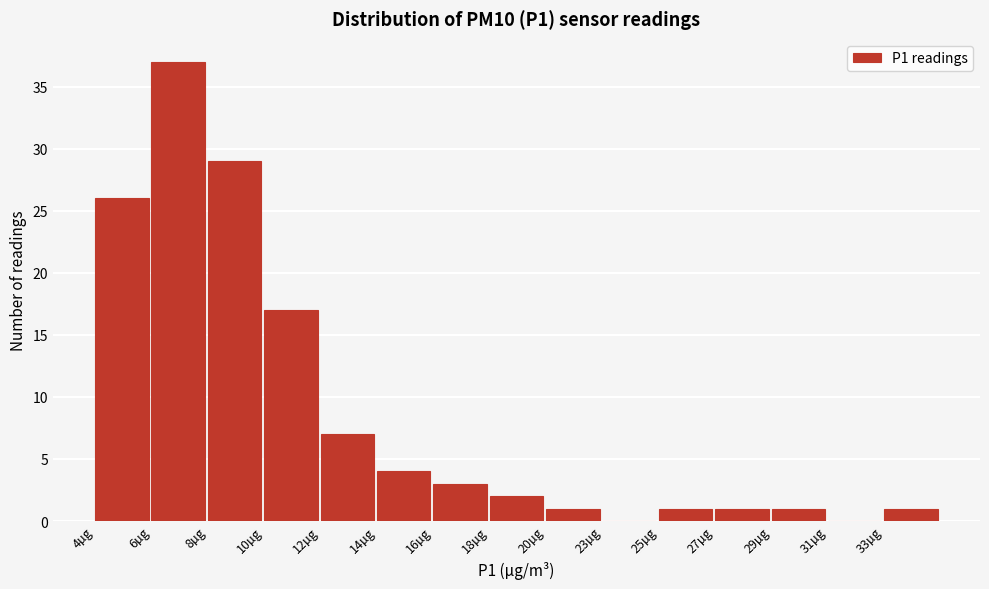

Reading left to right, transcribe all the data shown in this chart.

4µg=26	6µg=37	8µg=29	10µg=17	12µg=7	14µg=4	16µg=3	18µg=2	20µg=1	23µg=0	25µg=1	27µg=1	29µg=1	31µg=0	33µg=1